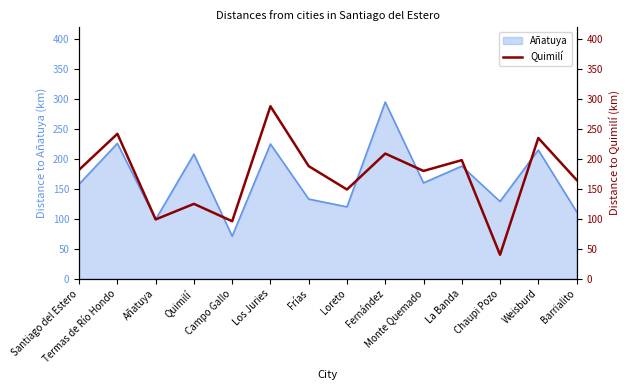

What is the smallest value displayed?

40